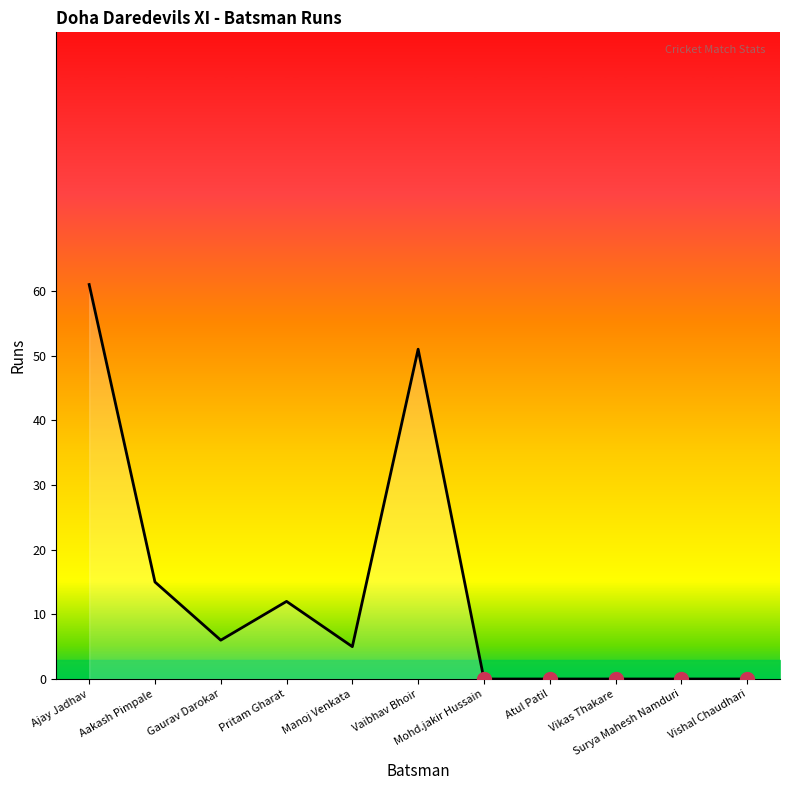

The chart shows a value of 27 at Mohd.jakir Hussain. True or false?

False